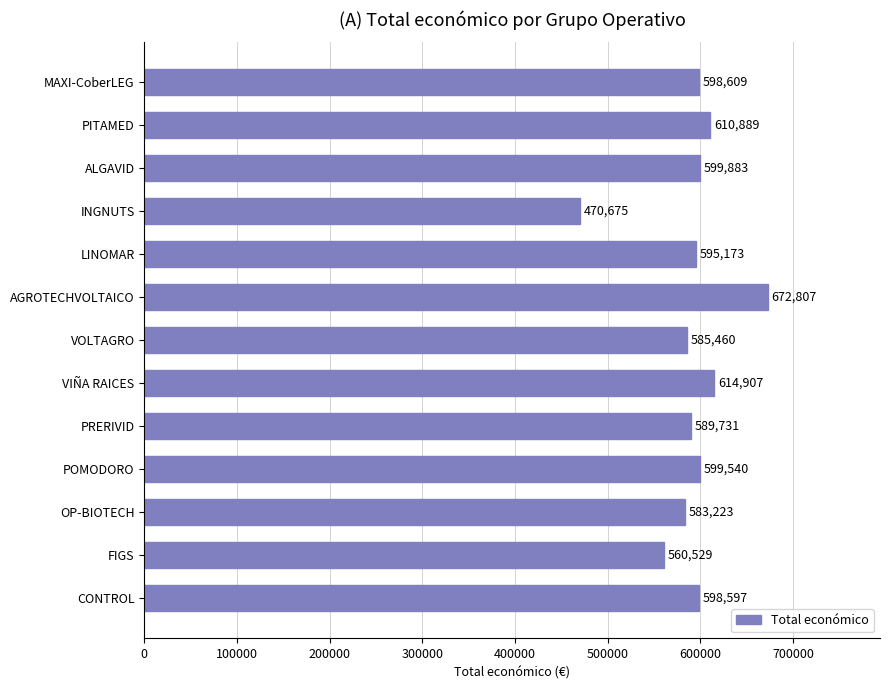

What is the ratio of the value at MAXI-CoberLEG to the value at FIGS?

1.1